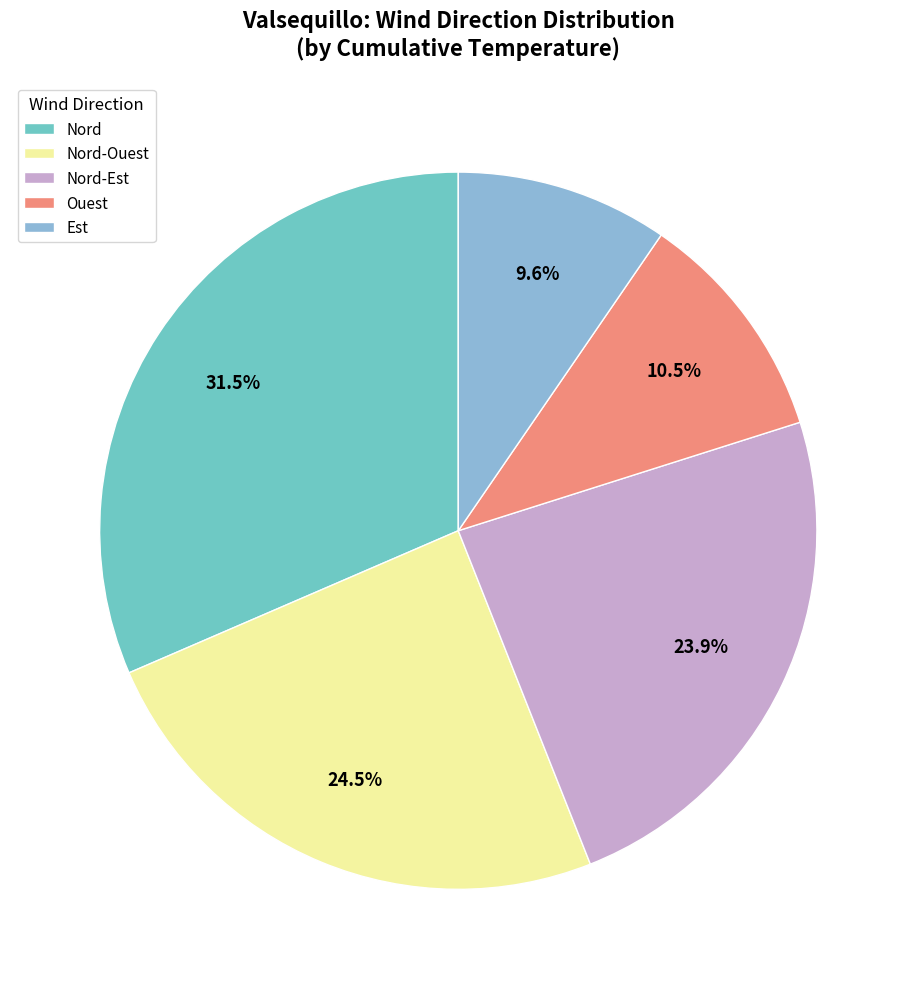

To the nearest percent, what is the difference between the Est and Nord slice percentages?

22%